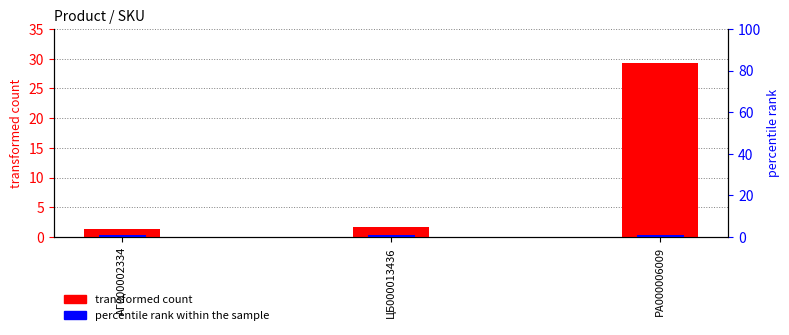

What value does the transformed count series have at РА000006009?

29.3